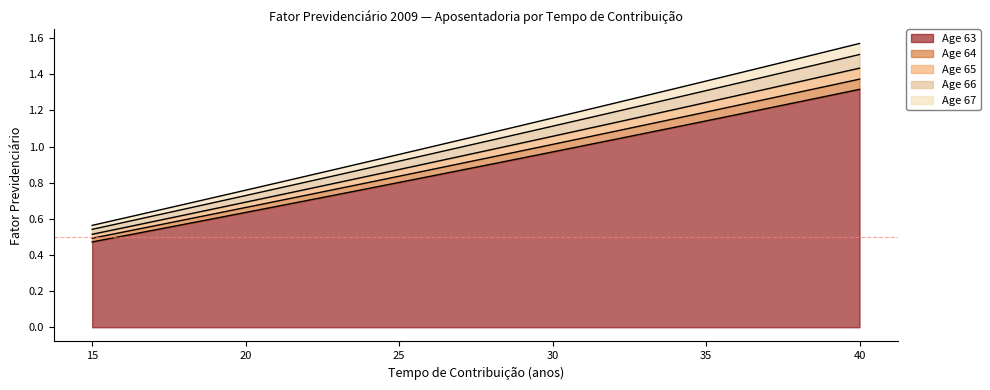

Which label corresponds to the largest value in the chart?

40